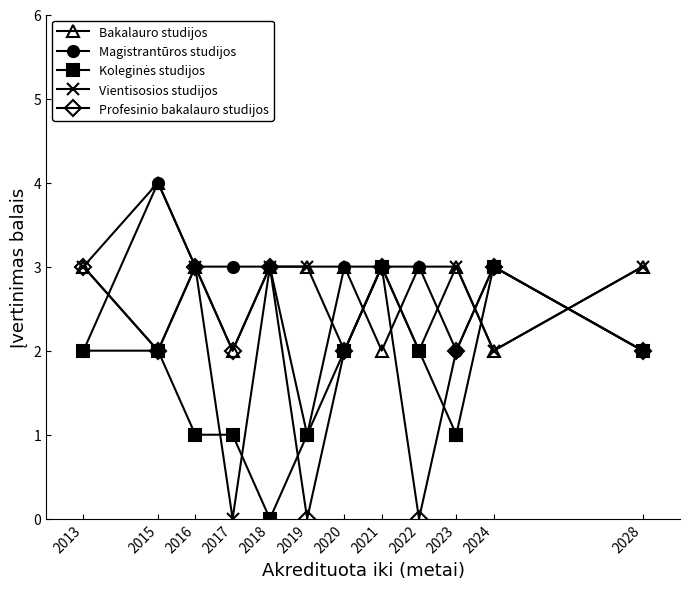

At which category does Bakalauro studijos reach its first local peak?

2015